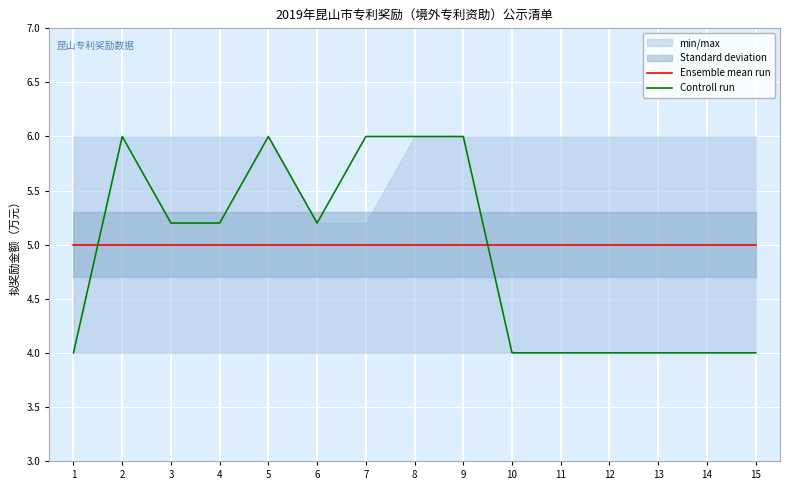

Between 14 and 2, which is larger?

14